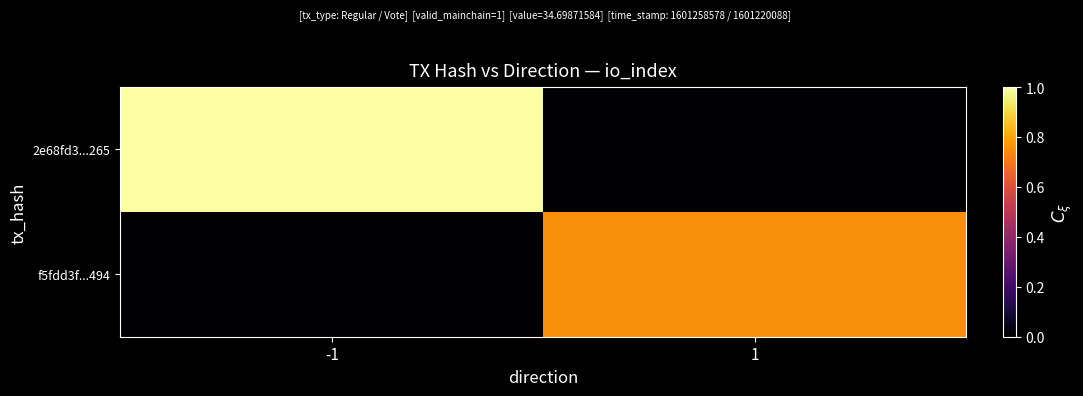

At which category is the sum across all series the highest?

-1